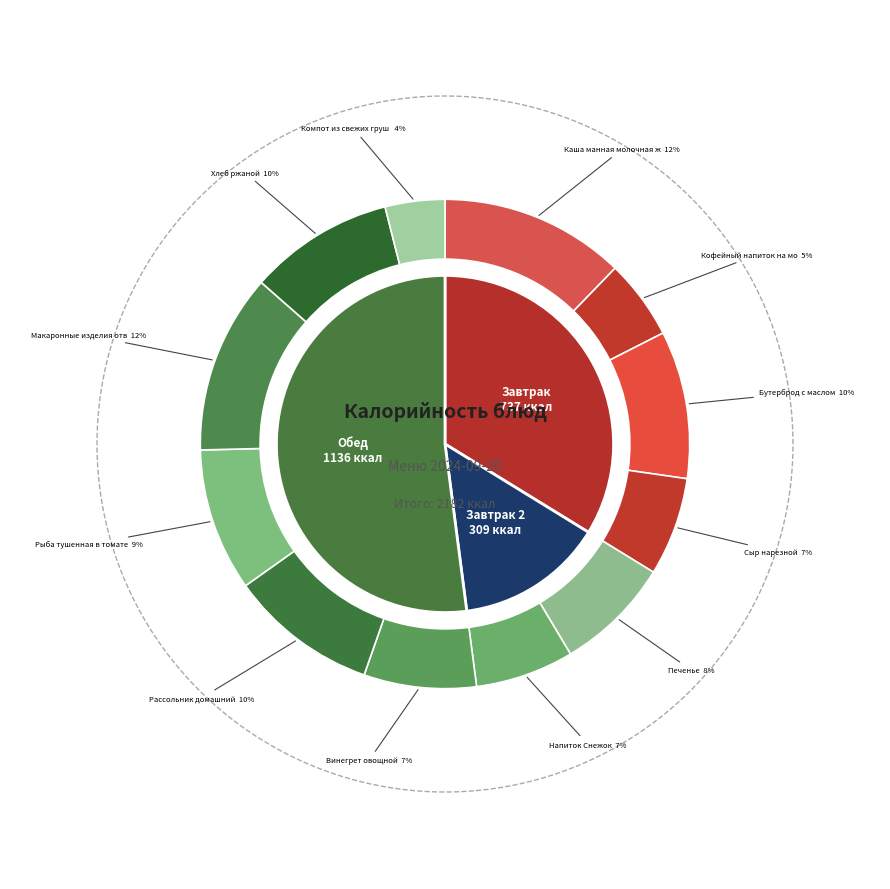

To the nearest percent, what is the difference between the largest and smallest slice percentages?

8%